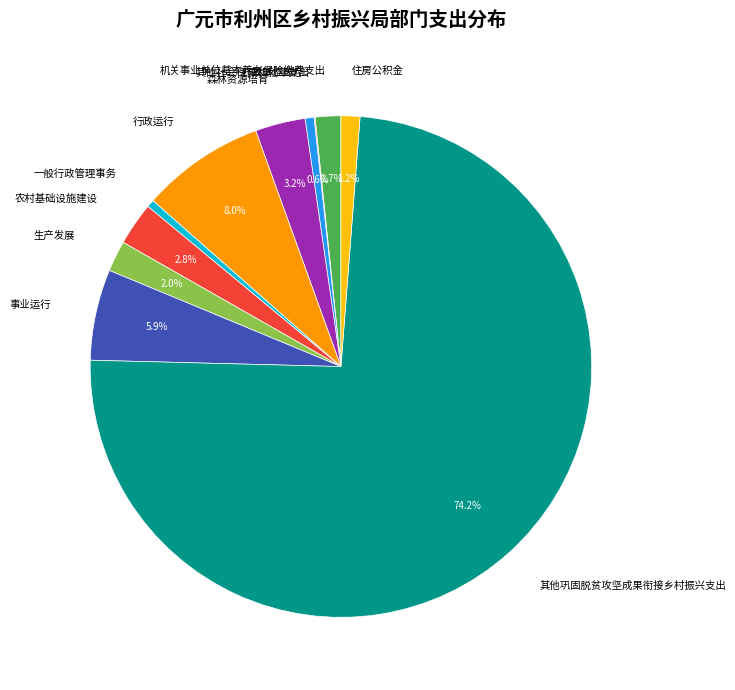

What is the ratio of the value at 生产发展 to the value at 行政单位医疗?

3.4